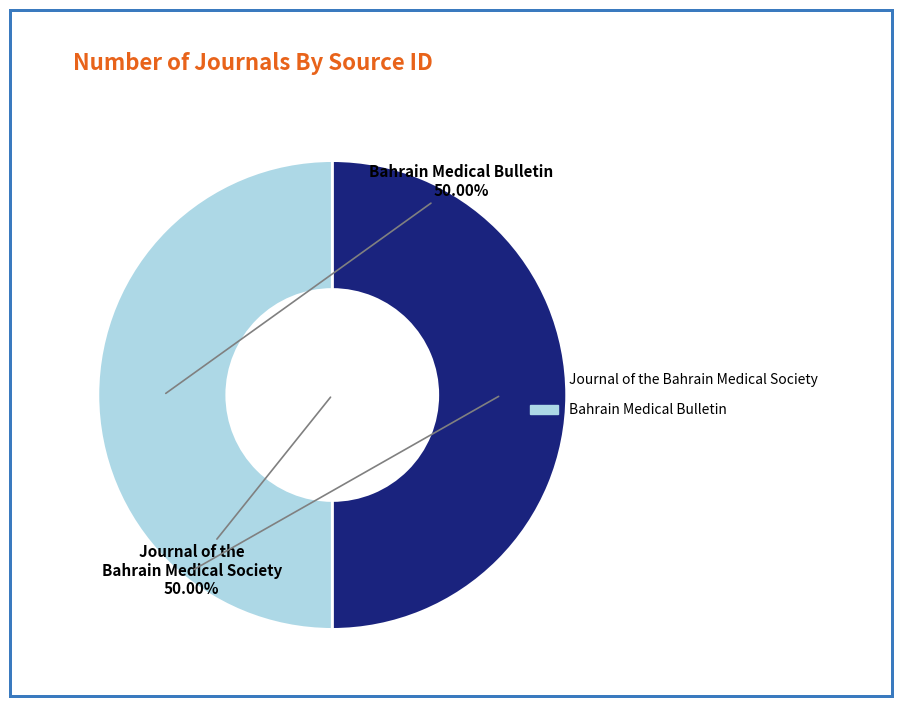

Approximately how many times larger is the value at Bahrain Medical Bulletin compared to Journal of the Bahrain Medical Society?

1.0